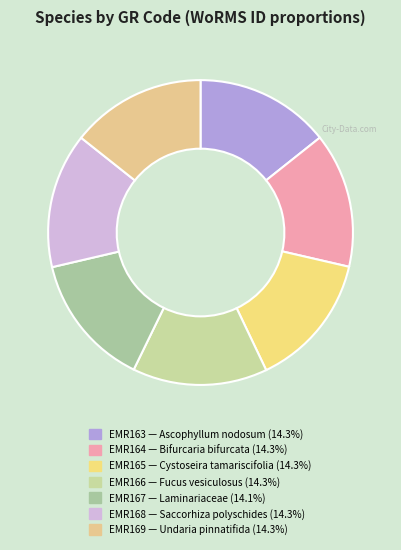

How many slices are in this pie chart?

7